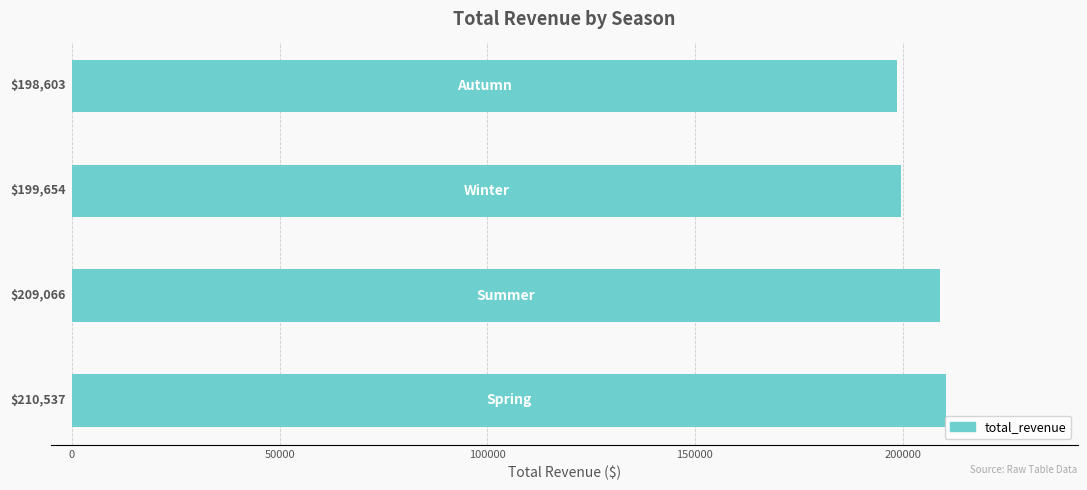

What is the smallest value displayed?

198603.0